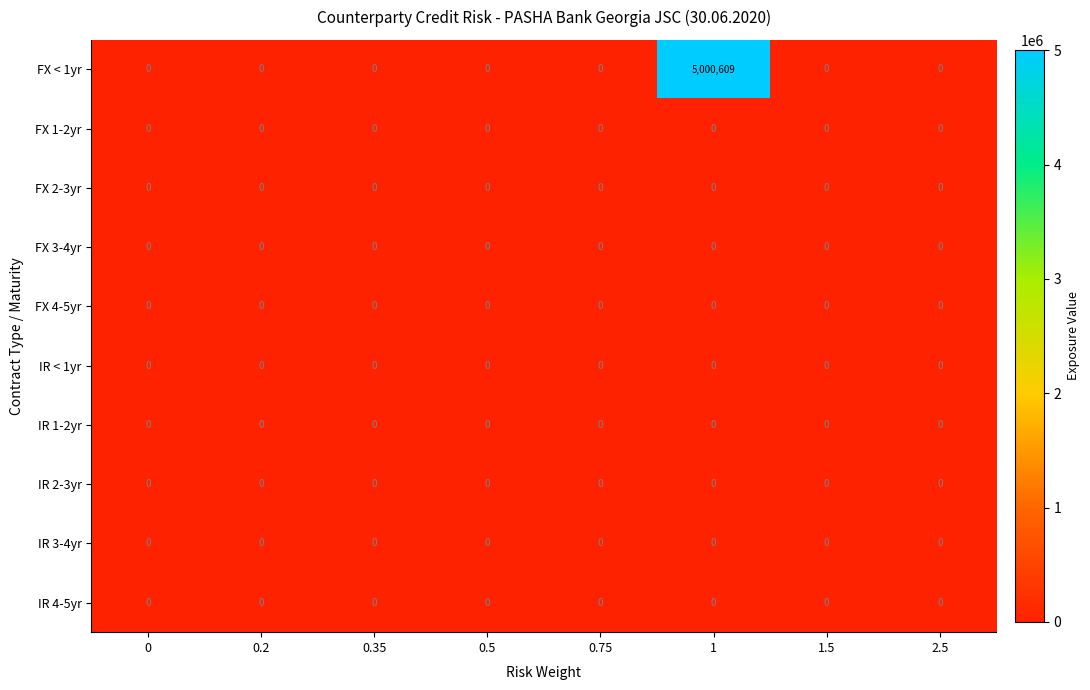

Which series has the largest range (max minus min)?

FX < 1yr